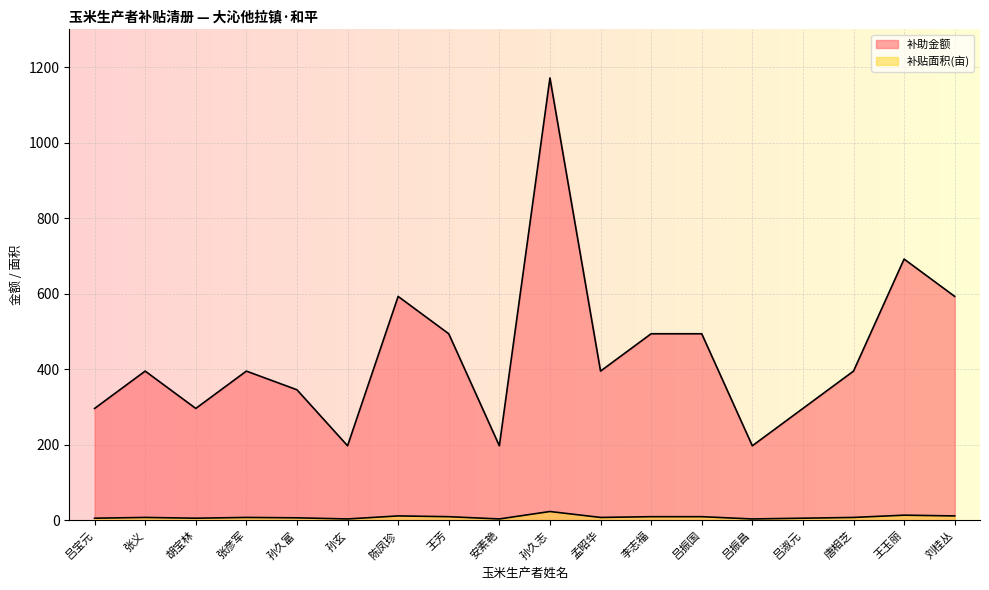

Where is 补助金额 nearest to the value 684?

王玉丽